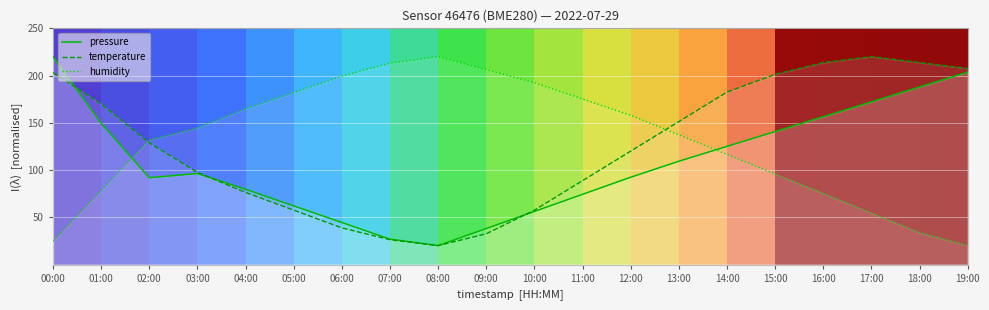

How many lines are shown in the chart?

3